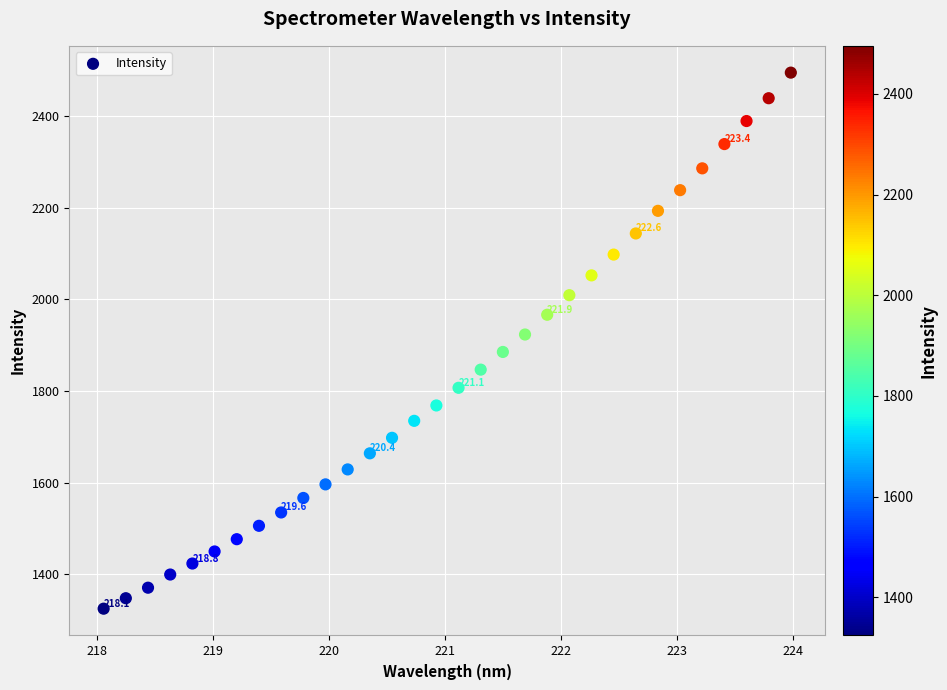

What is the range of Y values (max minus min)?

1170.9